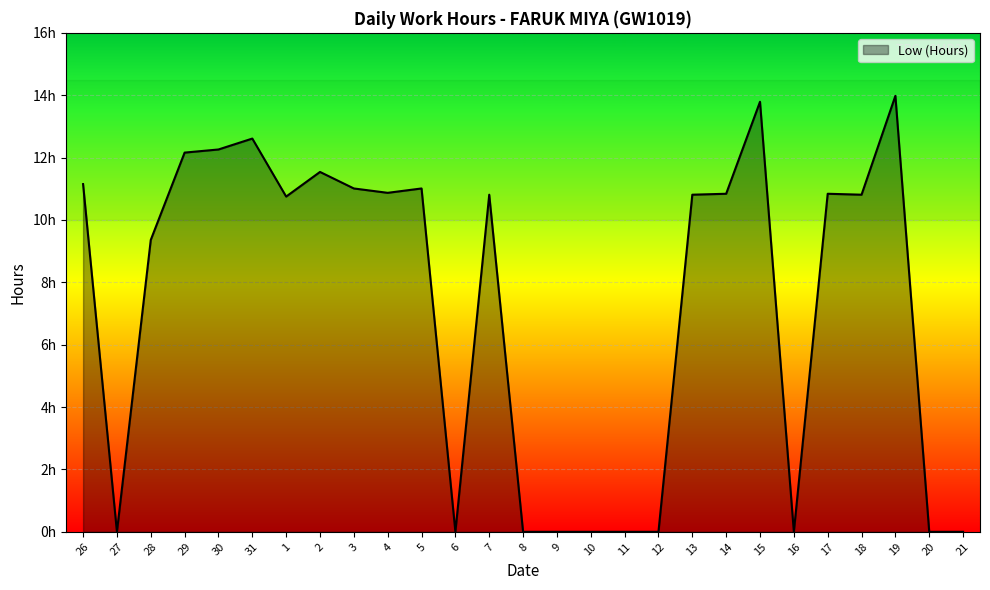

Does the chart have visible grid lines?

Yes